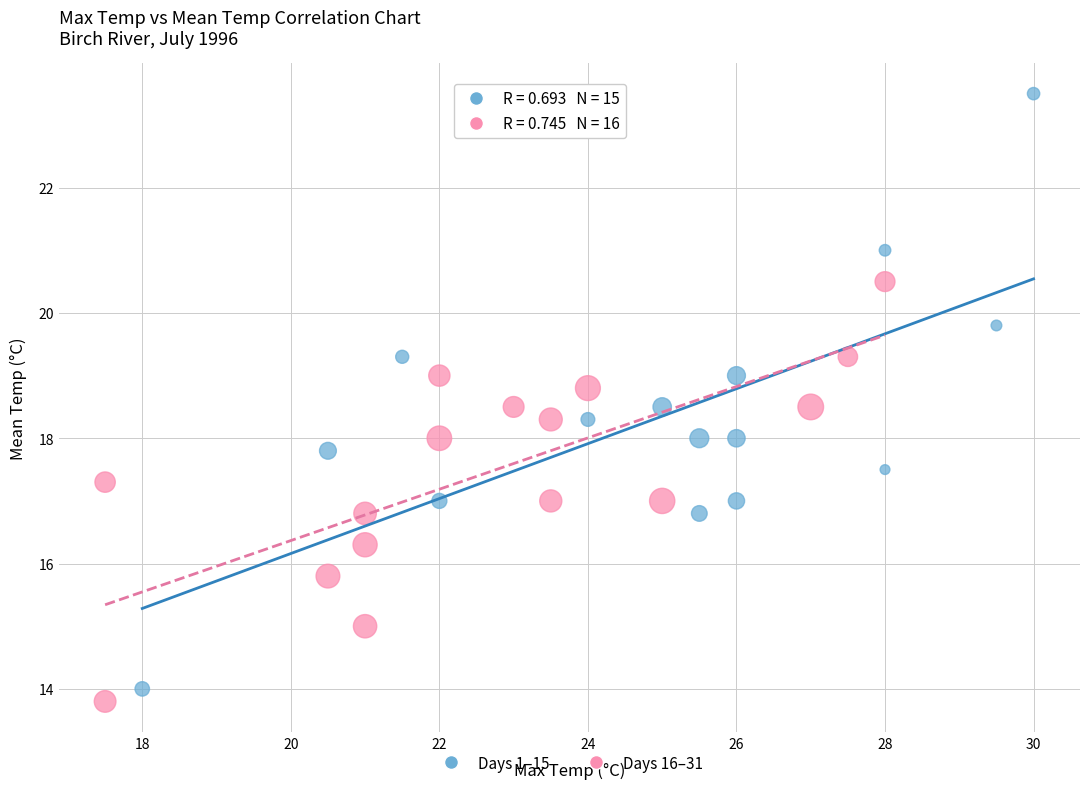

Which series contains the lowest Y value?

Days 16–31